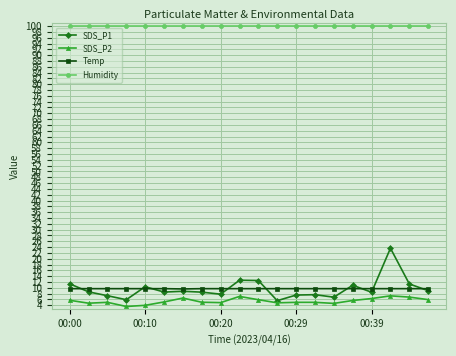

True or false: Temp and SDS_P2 intersect in this chart.

False